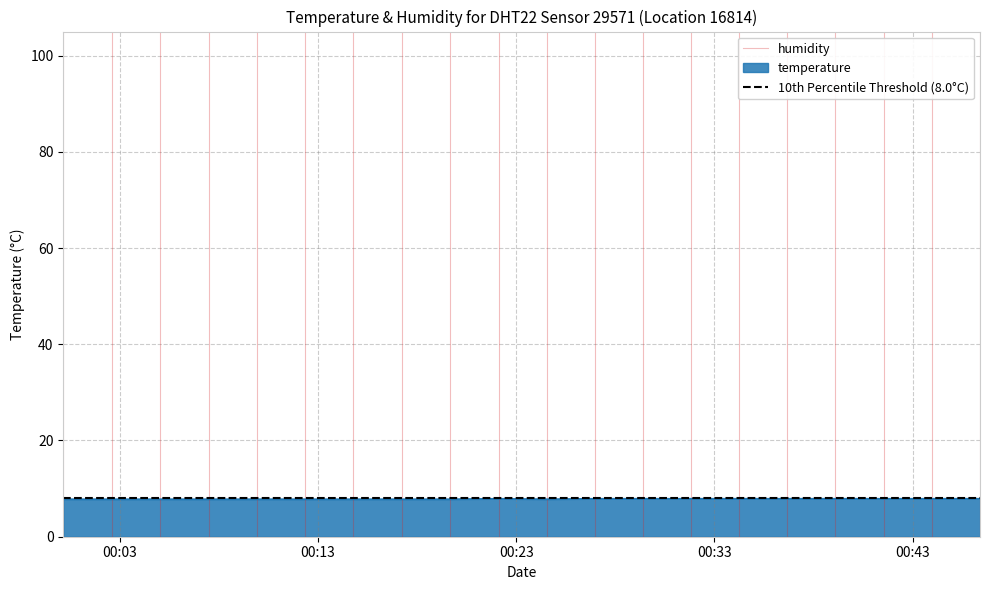

What is the value of the humidity point at the 2nd from the left?

1